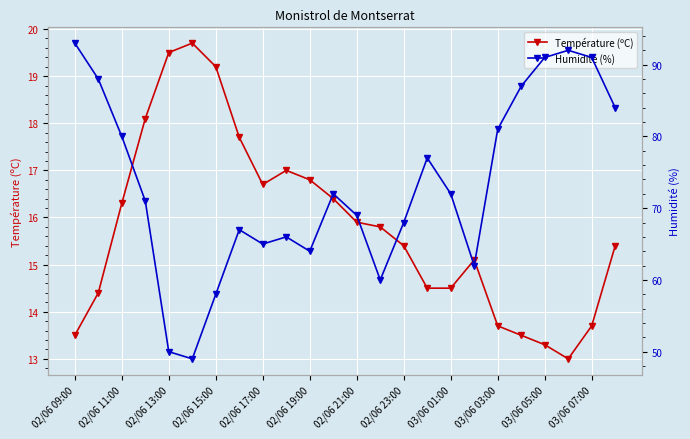

The Température (ºC) series shows 24.0 at 02/06 21:00. True or false?

False